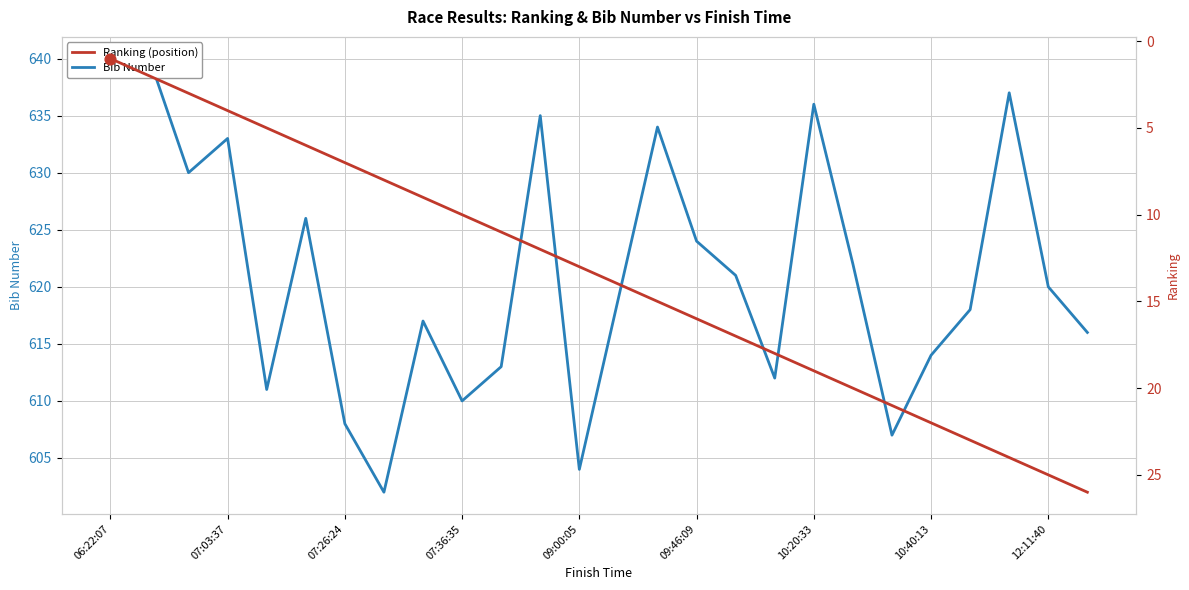

Which series contains the lowest Y value?

Ranking